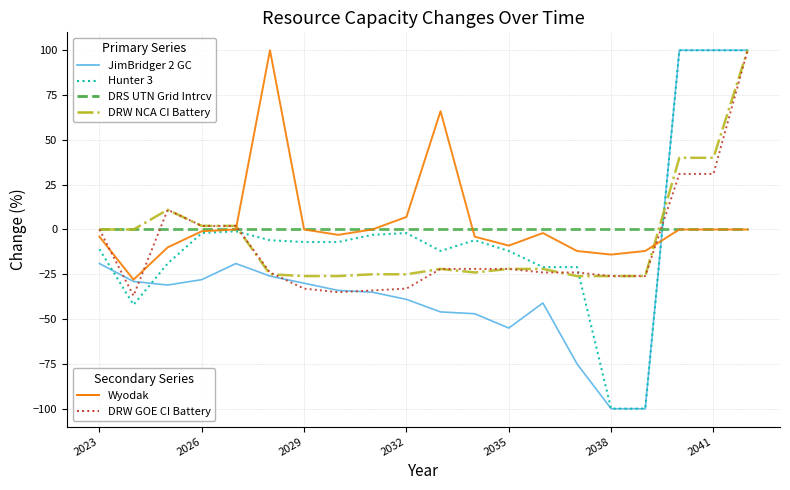

How many lines are shown in the chart?

6